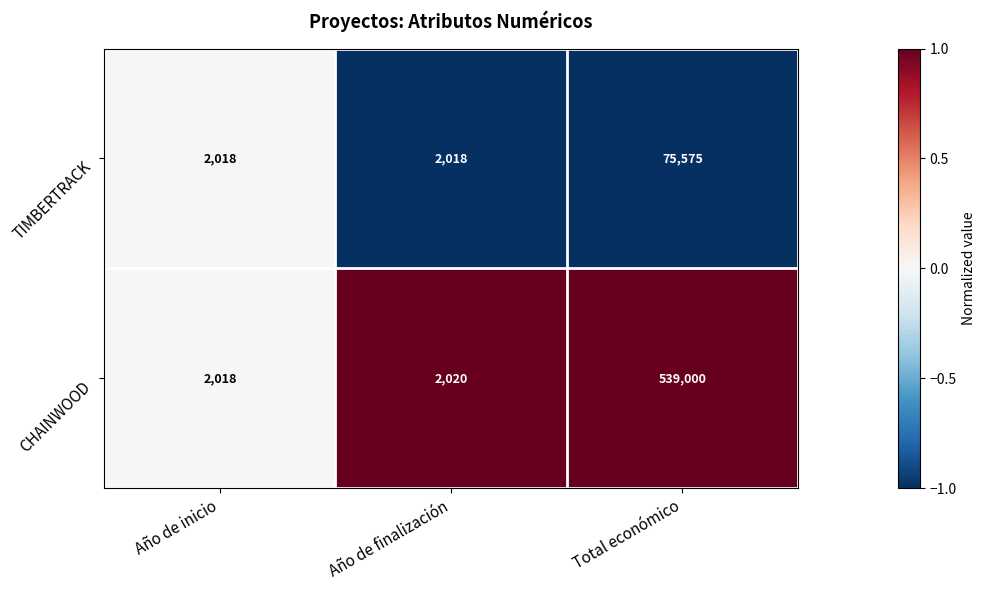

Reading left to right, what are all the values shown in this chart?

TIMBERTRACK: 2018	2018	75575
CHAINWOOD: 2018	2020	539000